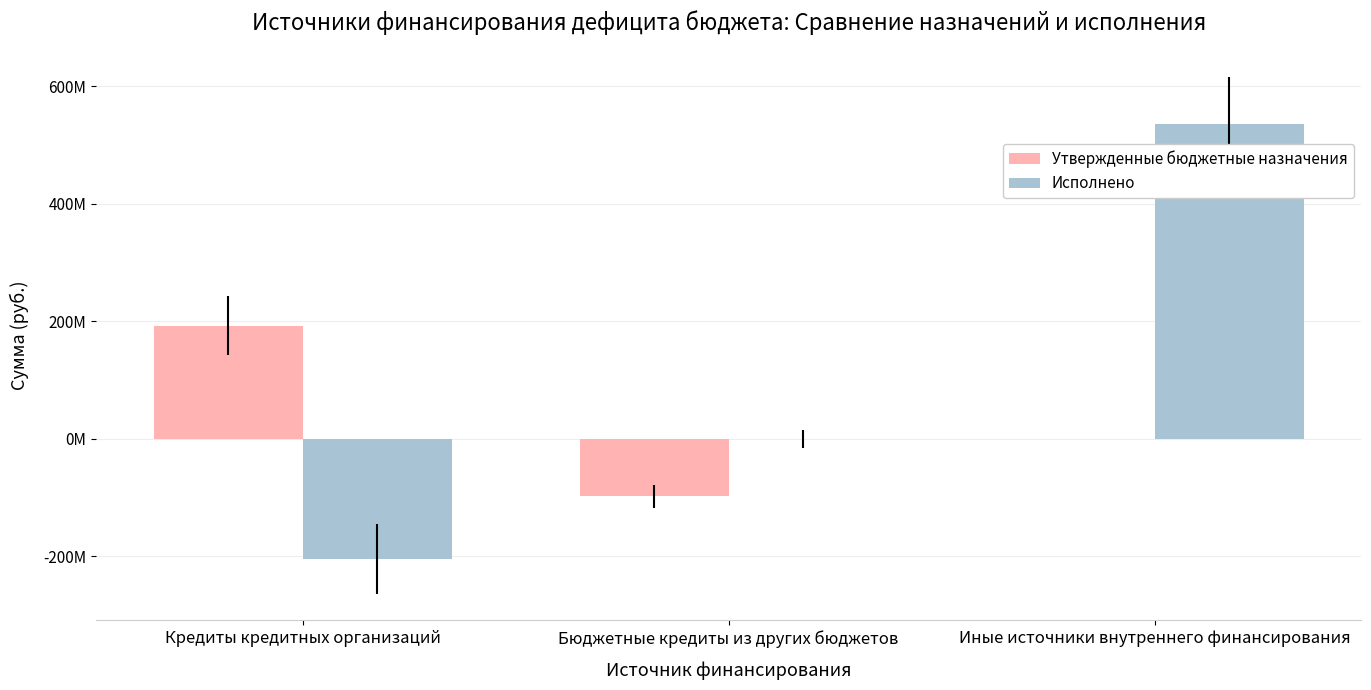

Are the bars grouped side by side (vs. stacked)?

Yes